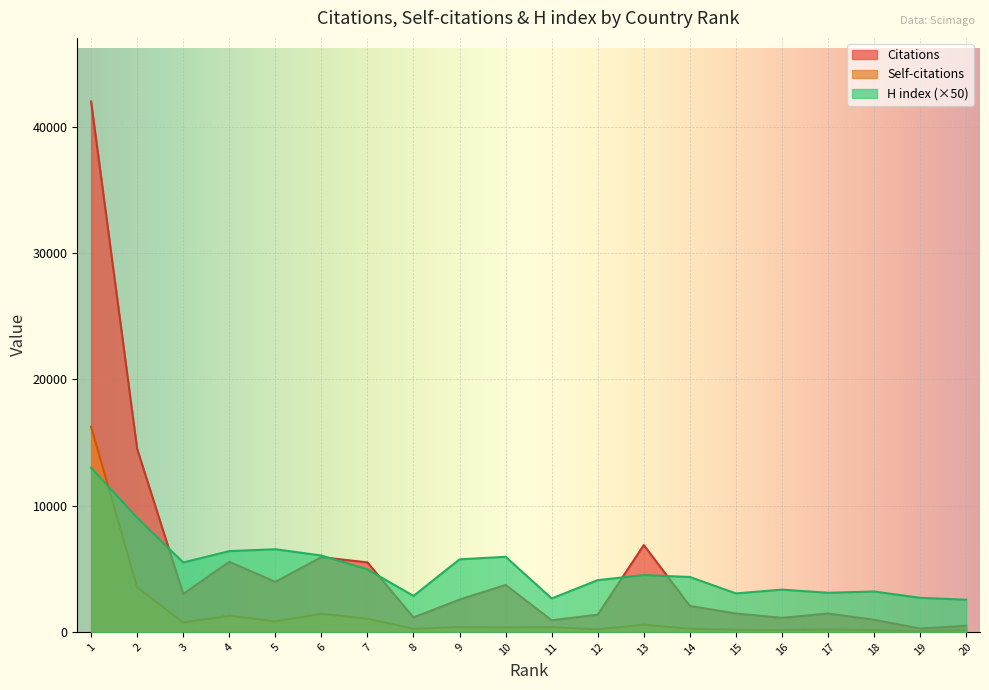

Between which two adjacent categories do H index and Self-citations first intersect?

1 and 2